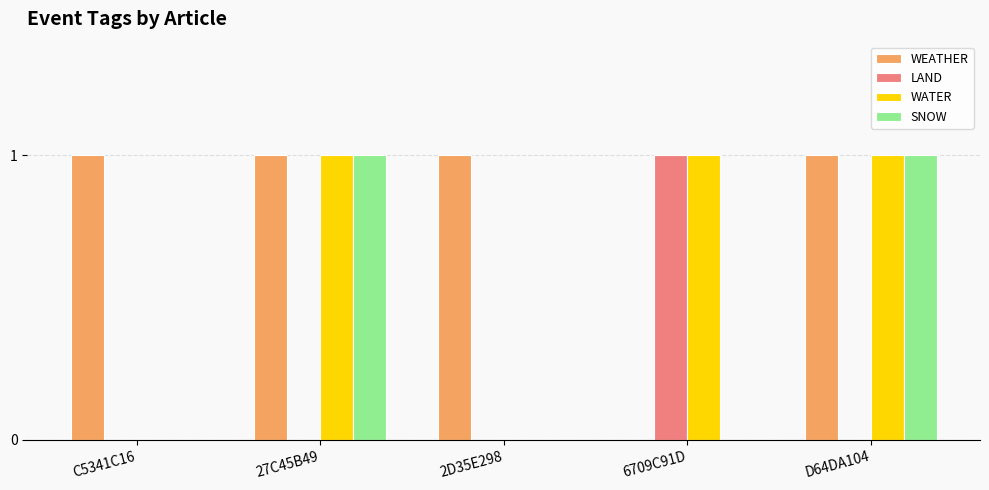

Reading left to right, transcribe all the data shown in this chart.

WEATHER: C5341C16=1	27C45B49=1	2D35E298=1	6709C91D=0	D64DA104=1
LAND: C5341C16=0	27C45B49=0	2D35E298=0	6709C91D=1	D64DA104=0
WATER: C5341C16=0	27C45B49=1	2D35E298=0	6709C91D=1	D64DA104=1
SNOW: C5341C16=0	27C45B49=1	2D35E298=0	6709C91D=0	D64DA104=1